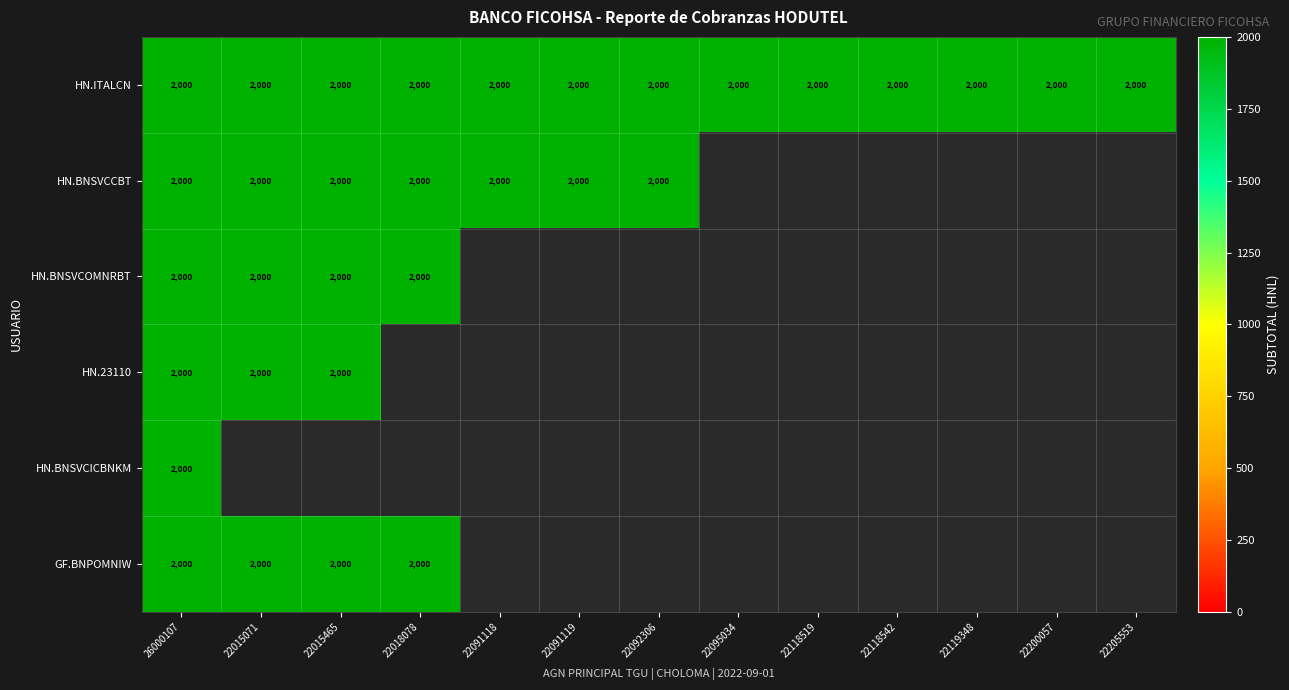

Reading right to left, extract all data points from this chart.

HN.ITALCN: 2000	2000	2000	2000	2000	2000	2000	2000	2000	2000	2000	2000	2000
HN.BNSVCCBT: 0	0	0	0	0	0	2000	2000	2000	2000	2000	2000	2000
HN.BNSVCOMNRBT: 0	0	0	0	0	0	0	0	0	2000	2000	2000	2000
HN.23110: 0	0	0	0	0	0	0	0	0	0	2000	2000	2000
HN.BNSVCICBNKM: 0	0	0	0	0	0	0	0	0	0	0	0	2000
GF.BNPOMNIW: 0	0	0	0	0	0	0	0	0	2000	2000	2000	2000